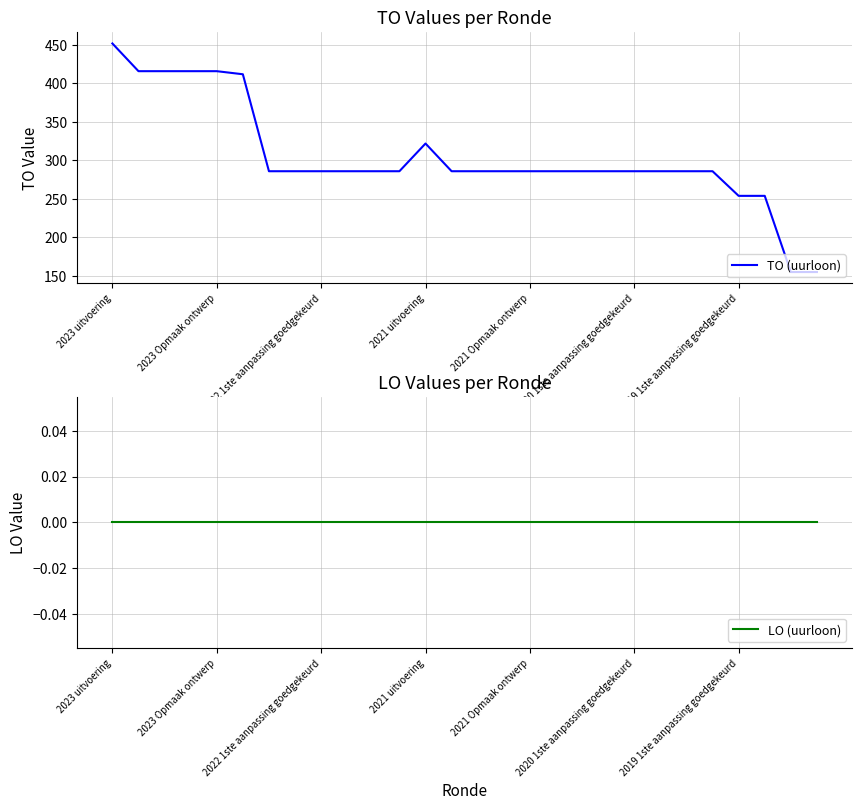

What are all the series names shown in the legend?

TO (uurloon), LO (uurloon)